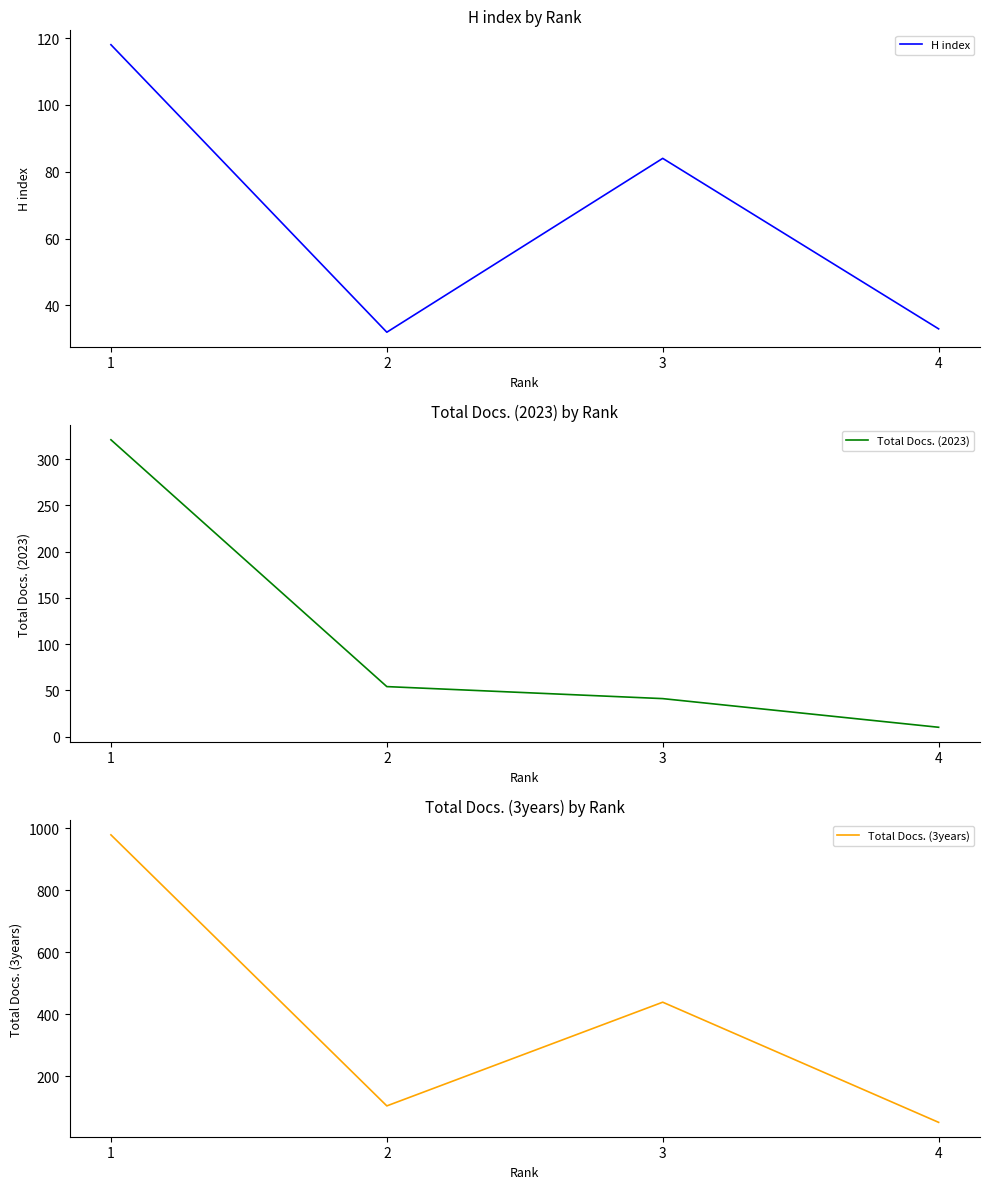

Which series has the largest range (max minus min)?

Total Docs. (3years)